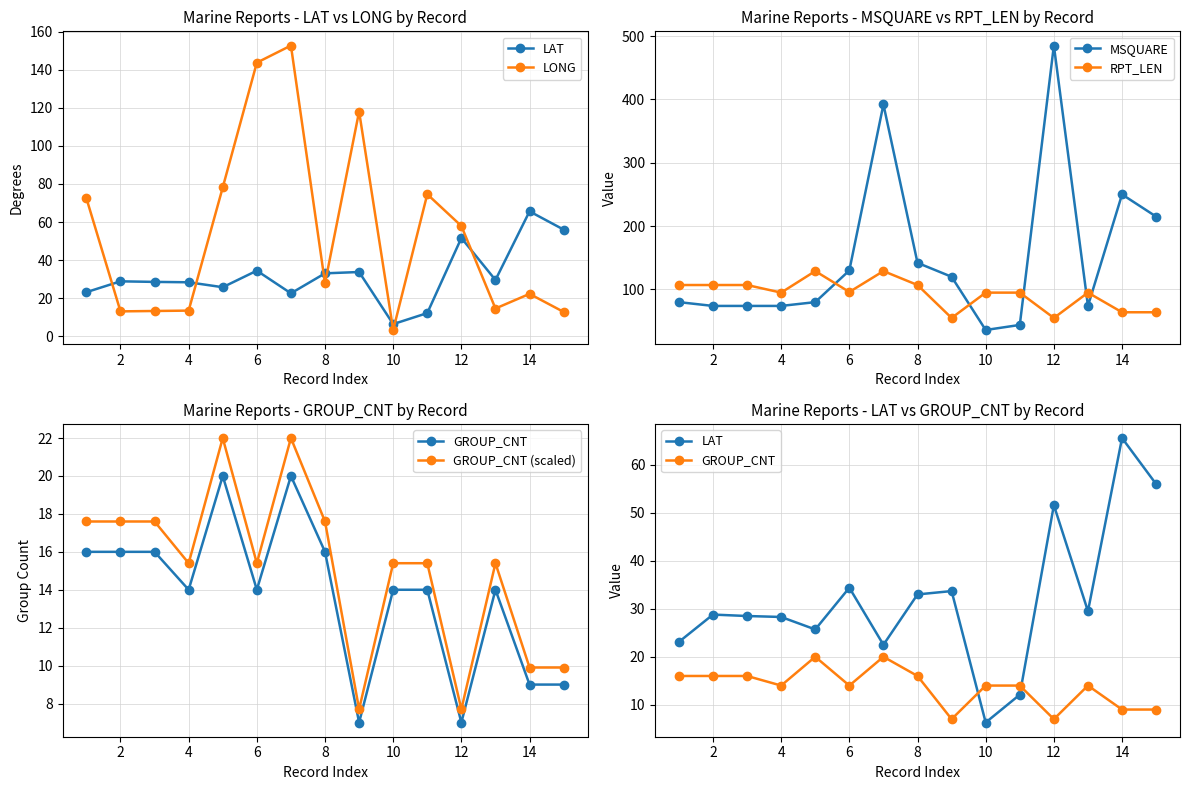

In RPT_LEN, how many points are lower than both neighbors (excluding endpoints)?

4